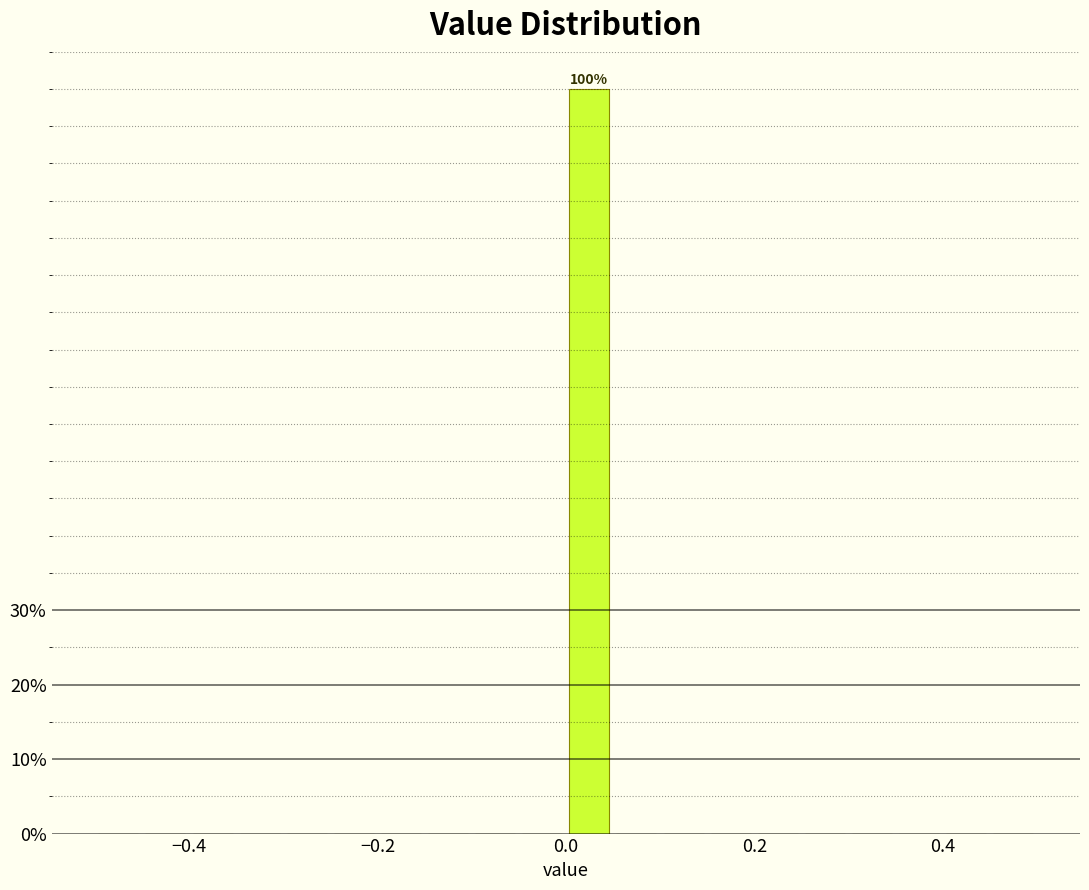

Around what value on the x-axis is the tallest bar? Give the approximate position of its centre, as read against the axis.

0.02